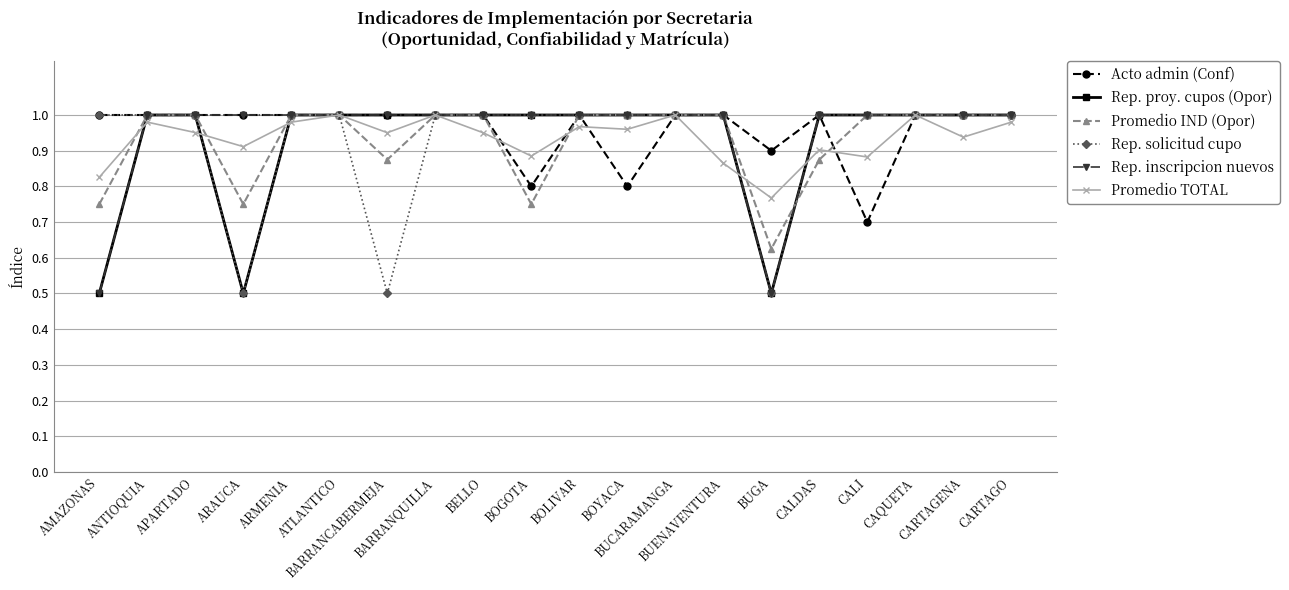

What is the minimum value shown in the chart?

0.5